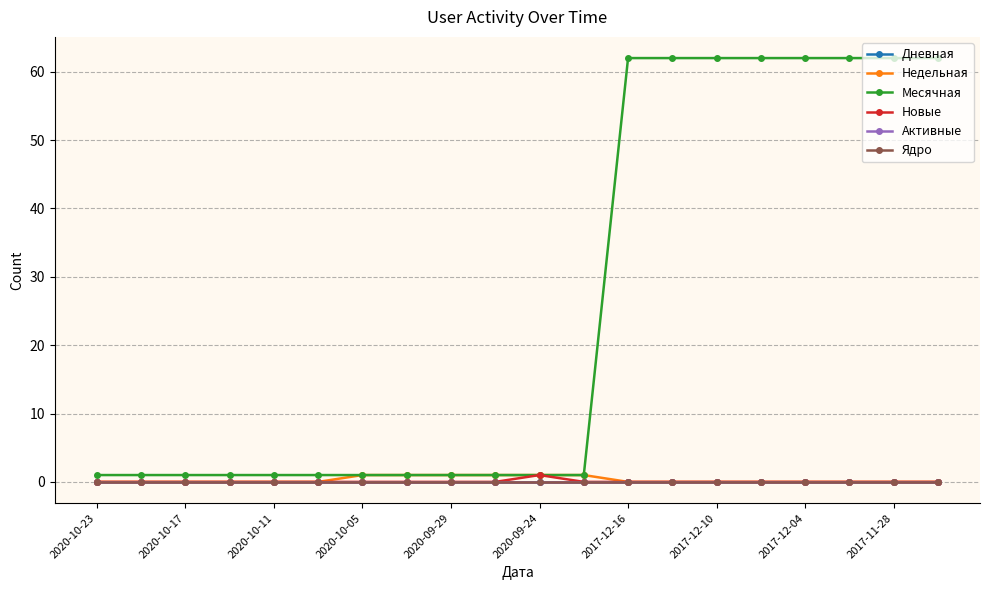

How many lines are shown in the chart?

6